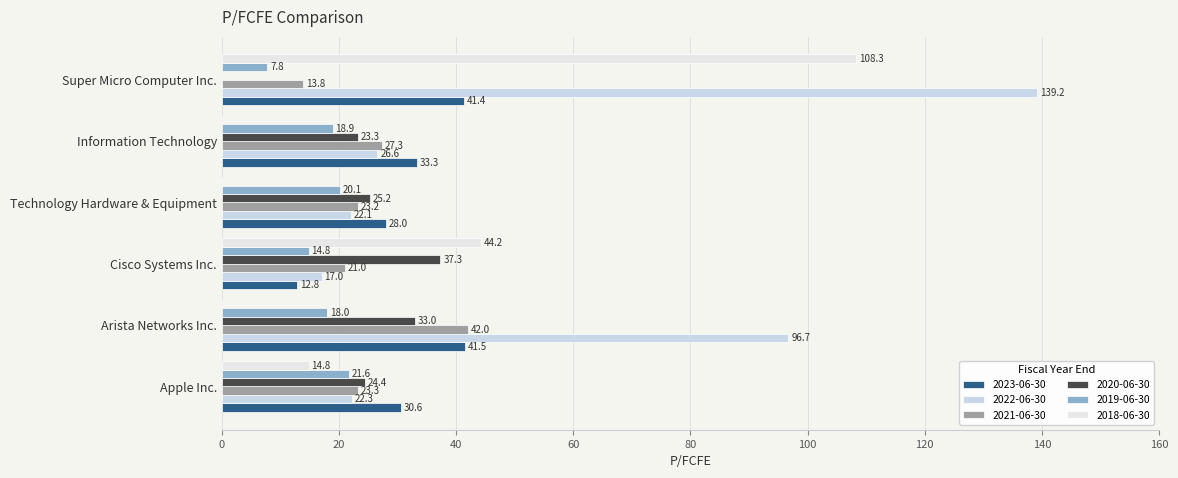

How many values in the 2018-06-30 series exceed 14?

3